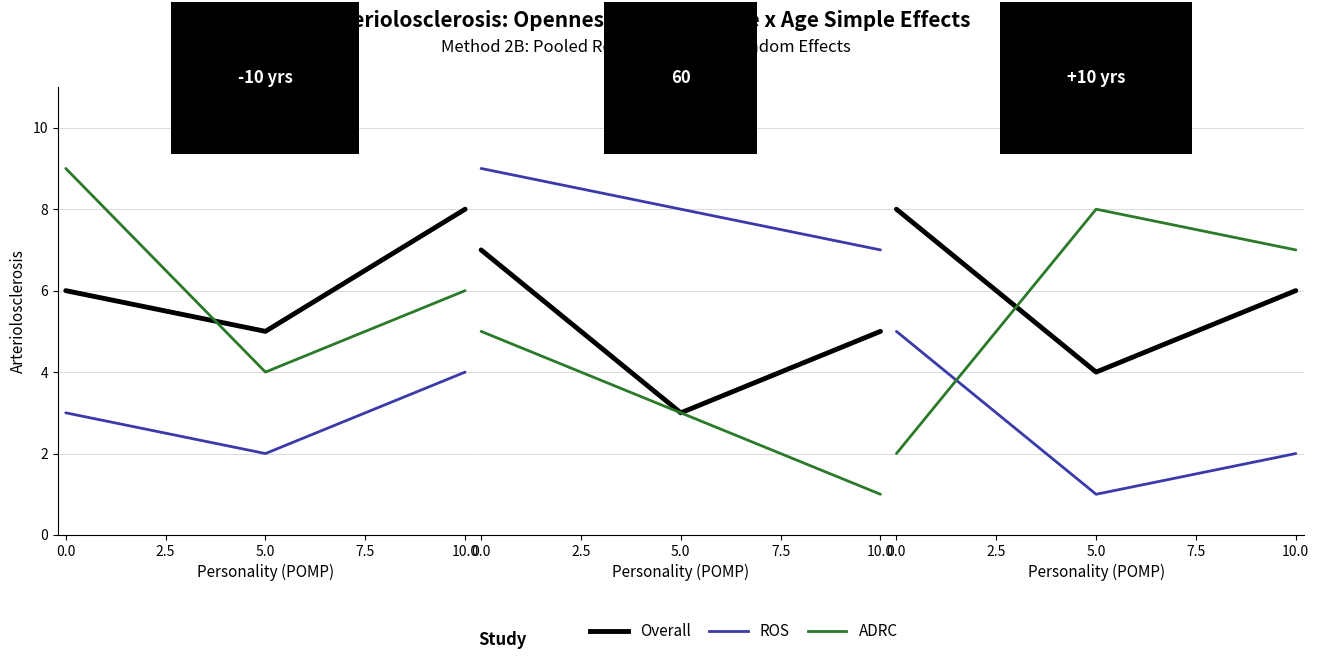

How many data points in Overall are above 6?

1